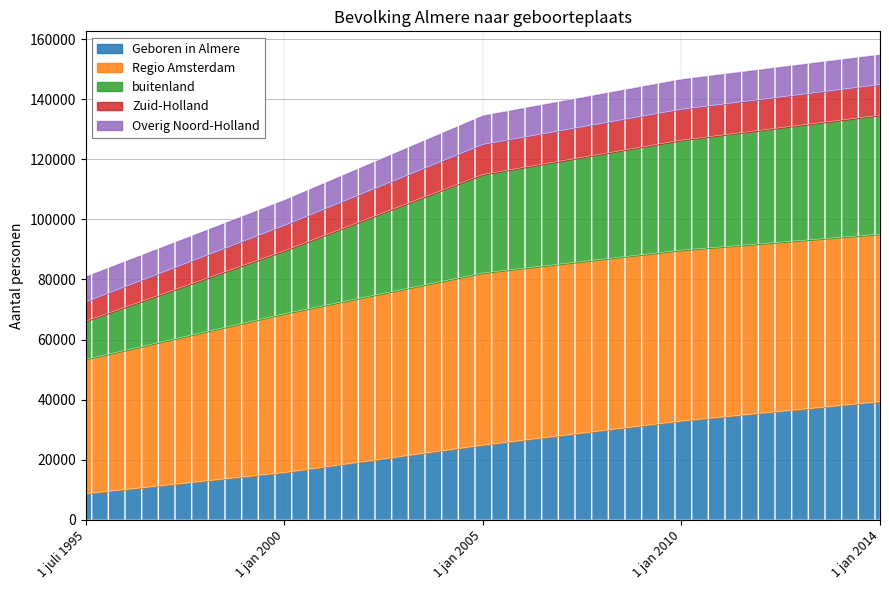

What is the spread (max minus min) of values at 1 jan 2005?

47735